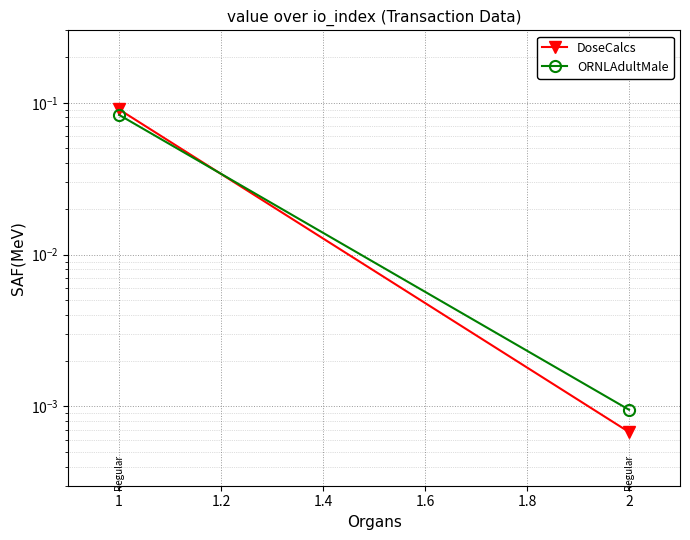

At which category is the sum across all series the highest?

1